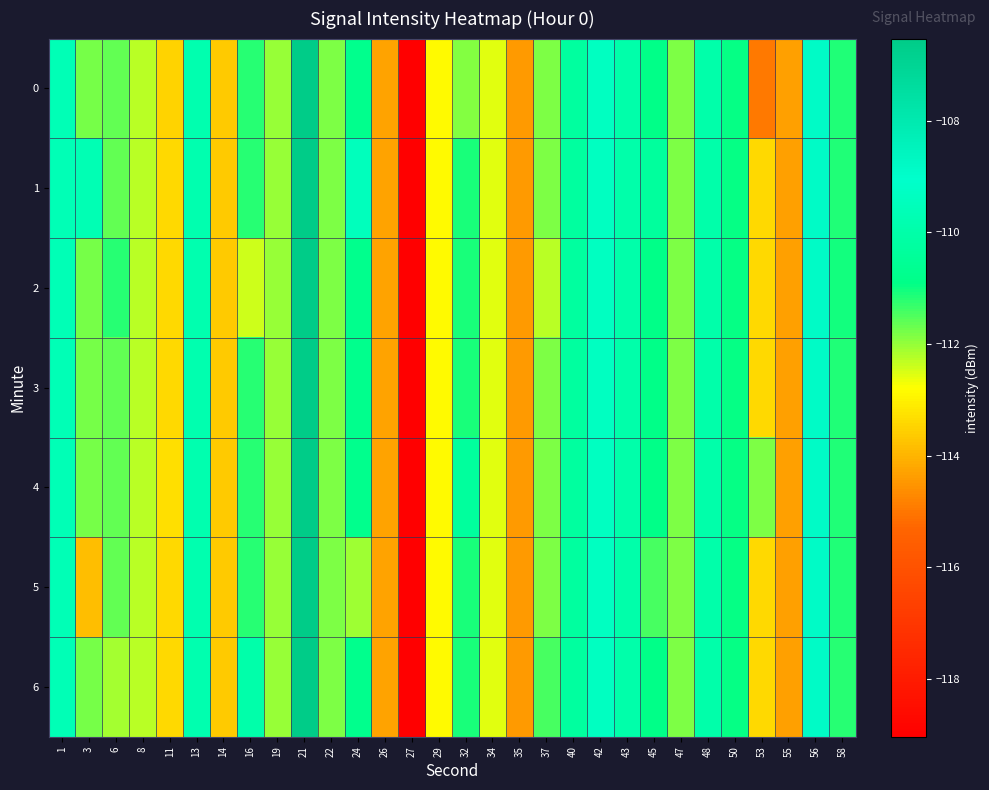

Between 35 and 32, which is larger?

32